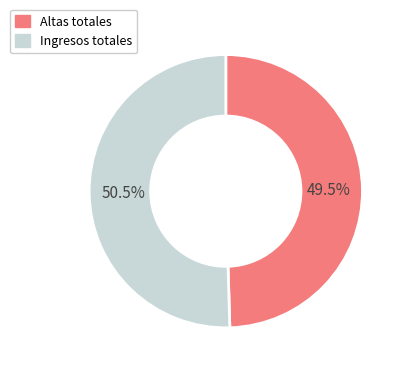

How many slices are in this pie chart?

2